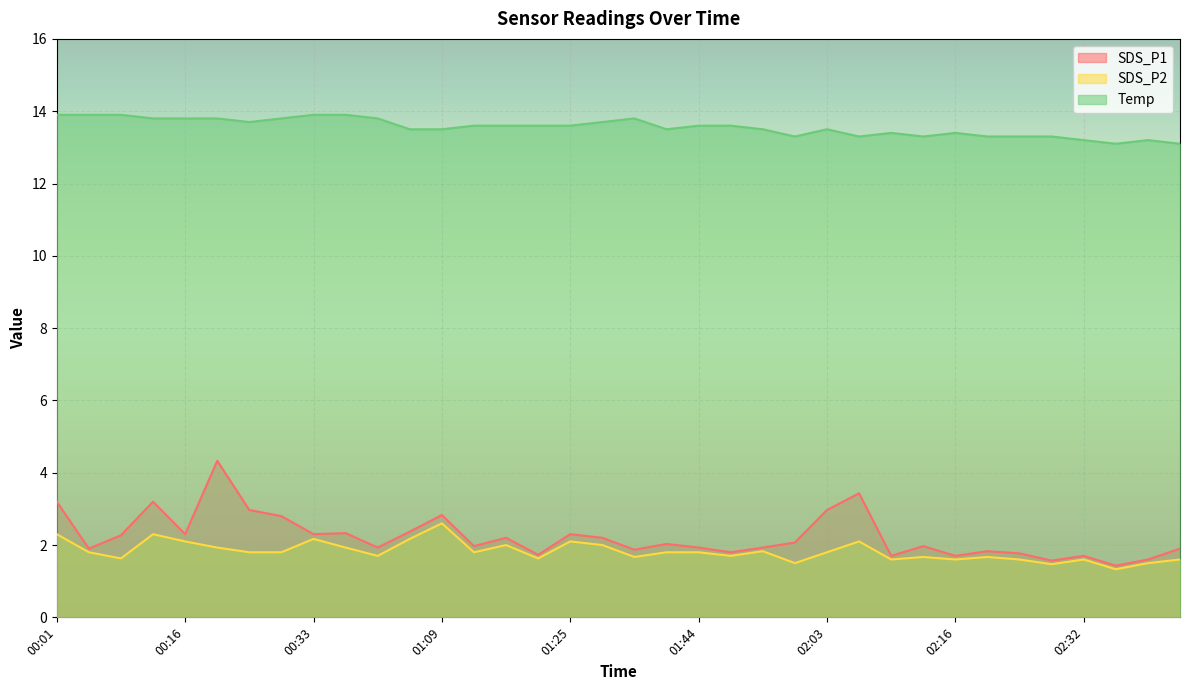

Which category has the lowest value across all series?

02:39